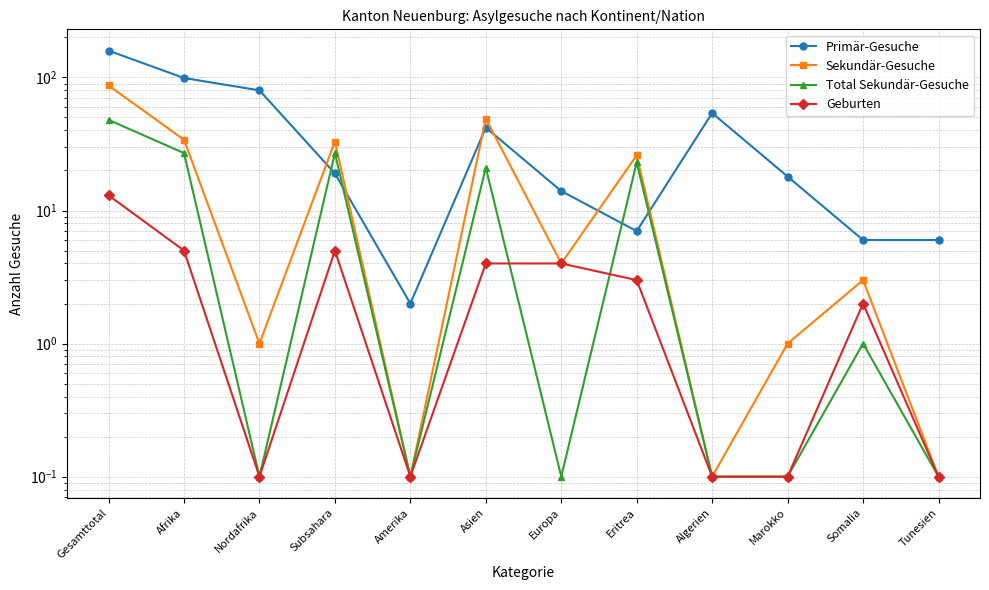

How many values in the Sekundär-Gesuche series exceed 4?

5